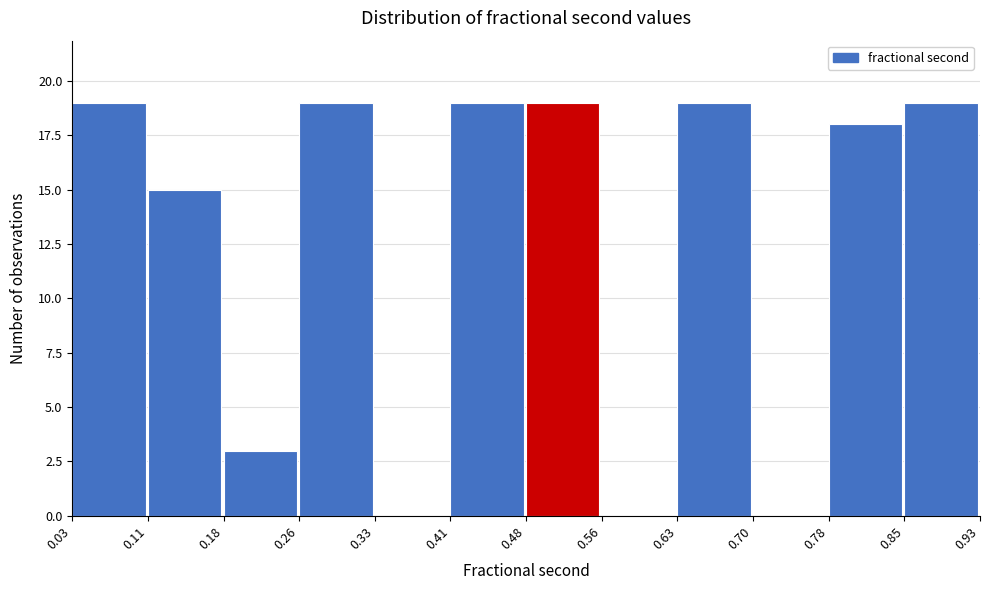

Reading left to right, list every bar in this chart as the range it spans on the x-axis followed by its height. The values are not printed on the chart, so give them approximately, as read against the axis.

0.03 to 0.11: 19
0.11 to 0.18: 15
0.18 to 0.26: 3
0.26 to 0.33: 19
0.33 to 0.41: 0
0.41 to 0.48: 19
0.48 to 0.56: 19
0.56 to 0.63: 0
0.63 to 0.70: 19
0.70 to 0.78: 0
0.78 to 0.85: 18
0.85 to 0.93: 19